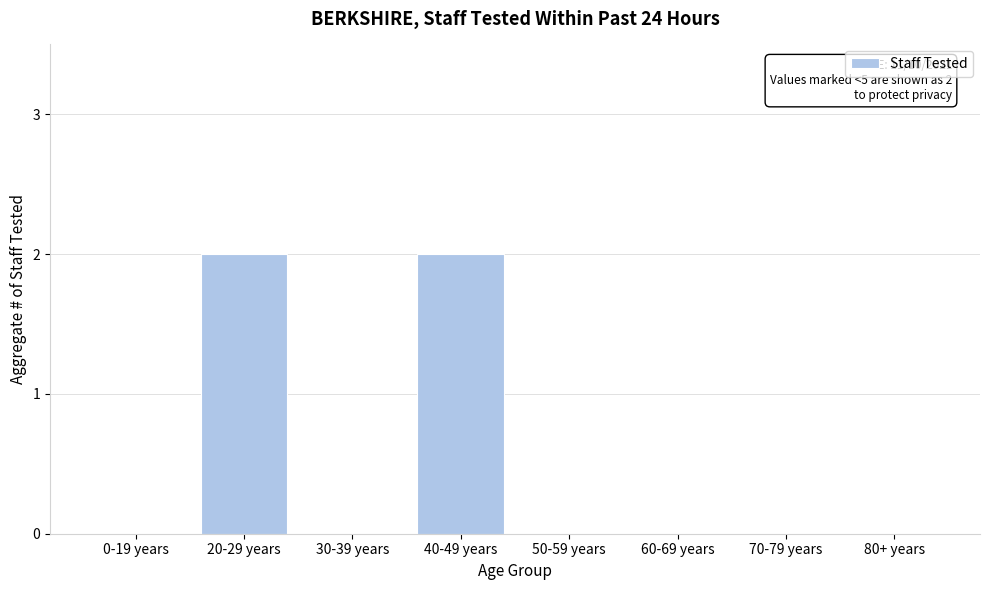

Reading left to right, what are all the values shown in this chart?

0-19 years=0	20-29 years=2	30-39 years=0	40-49 years=2	50-59 years=0	60-69 years=0	70-79 years=0	80+ years=0